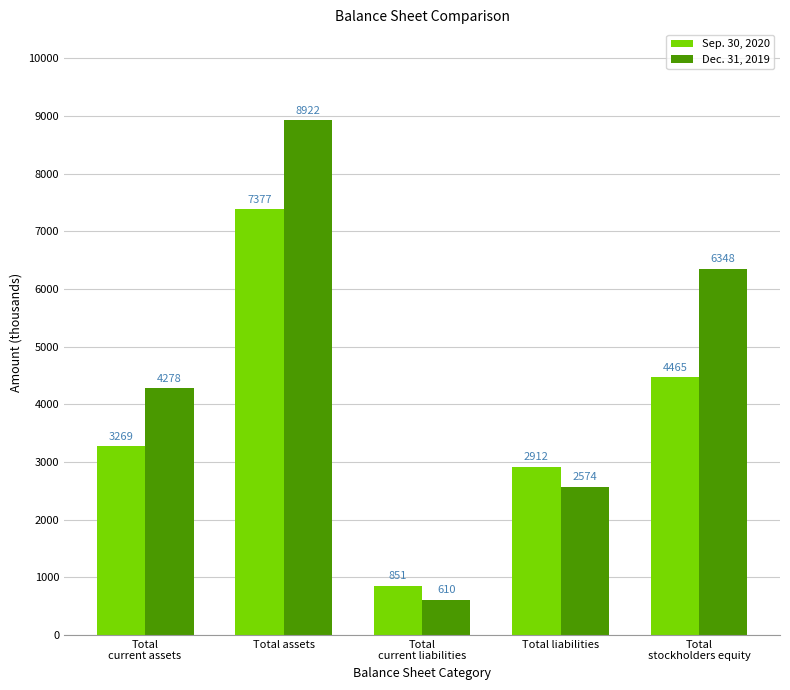

What is the spread (max minus min) of values at Total assets?

1545